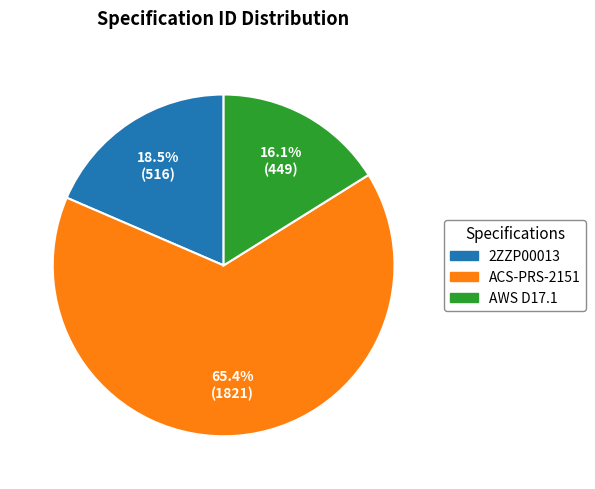

Which category has the biggest portion of the pie?

ACS-PRS-2151